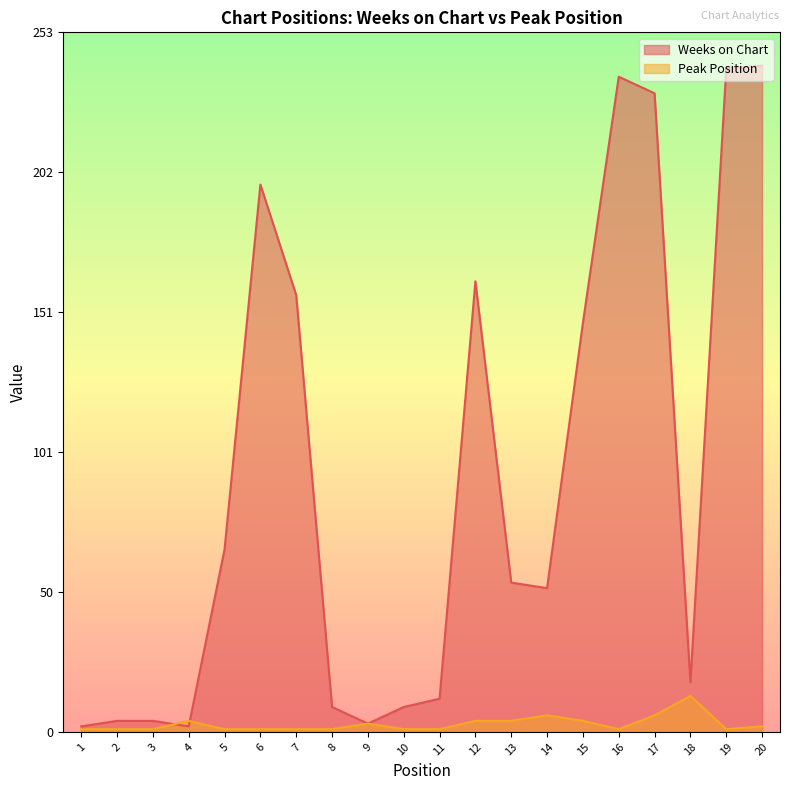

What is the value of the Peak Position point at the 1st from the left?

1